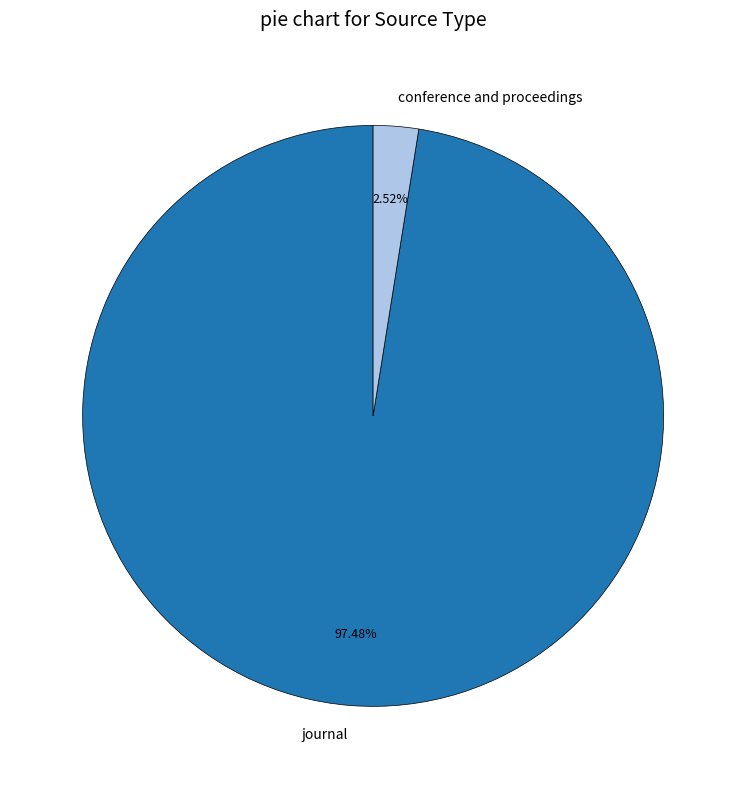

What percentage is the journal slice, to the nearest percent?

97%